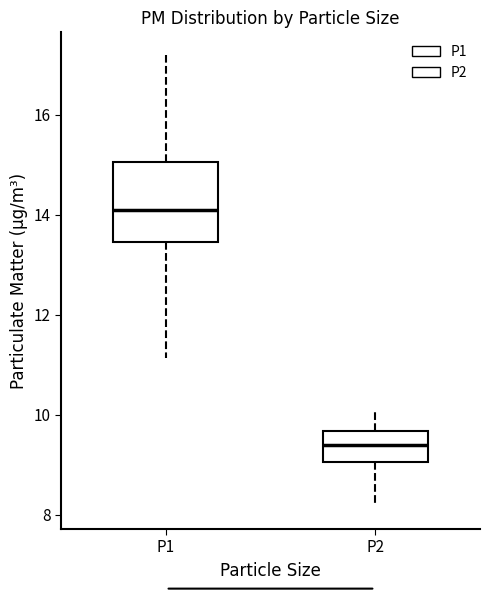

Which box is the tallest, from its lower edge to its upper edge?

P1